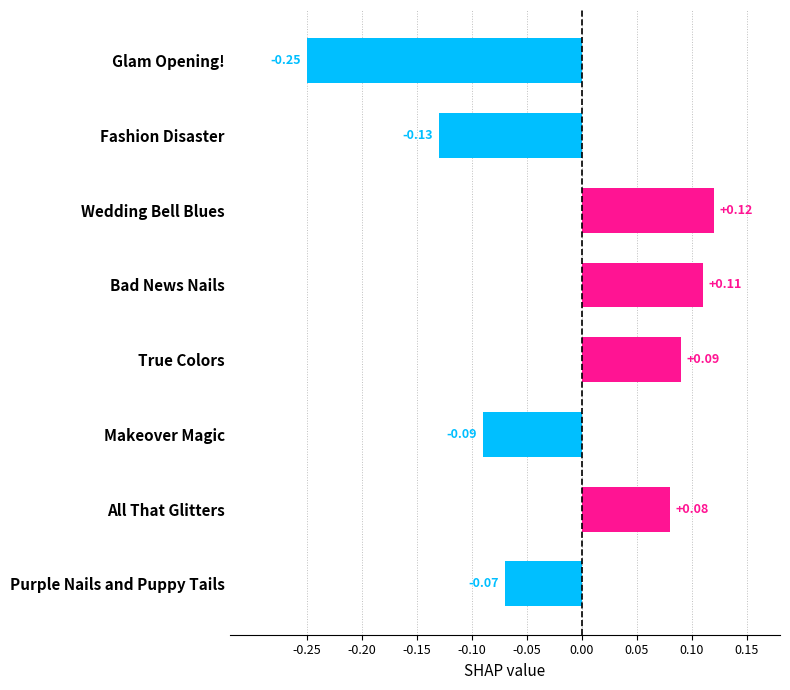

What is the difference between the maximum and minimum values?

0.4